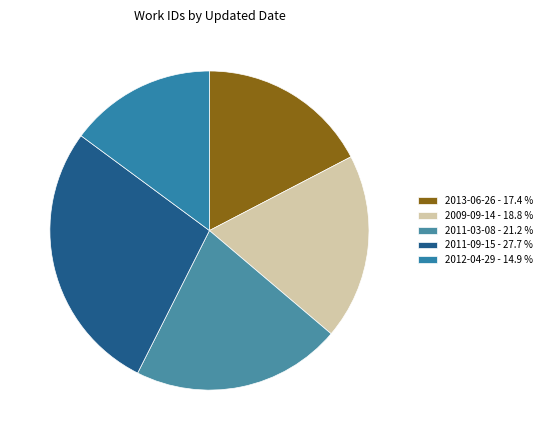

Count the number of slices in the pie.

5